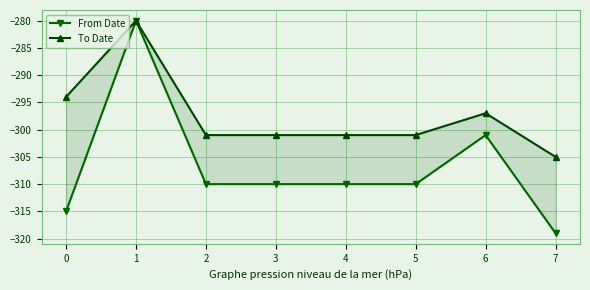

What is the difference between the maximum and minimum values in the From Date series?

39